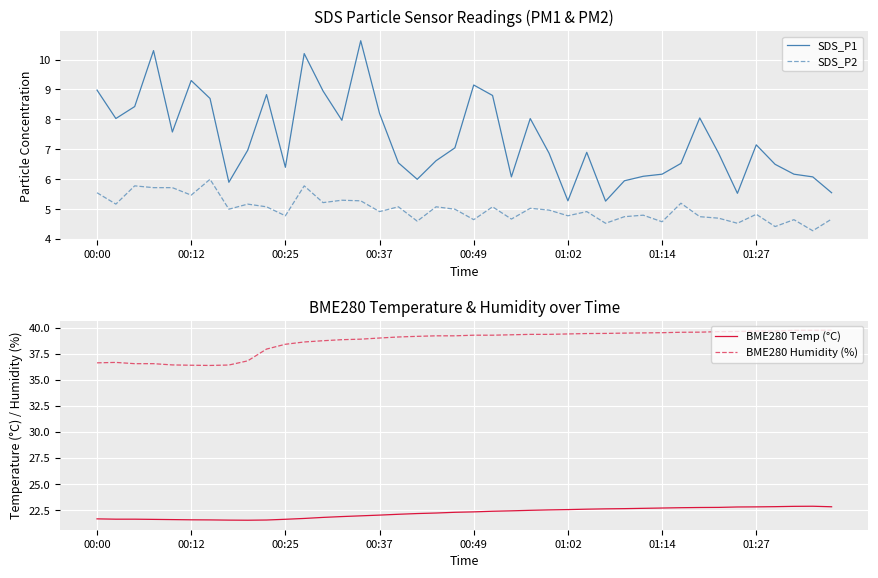

The BME280 Humidity (%) series shows 38.0 at 9. True or false?

True